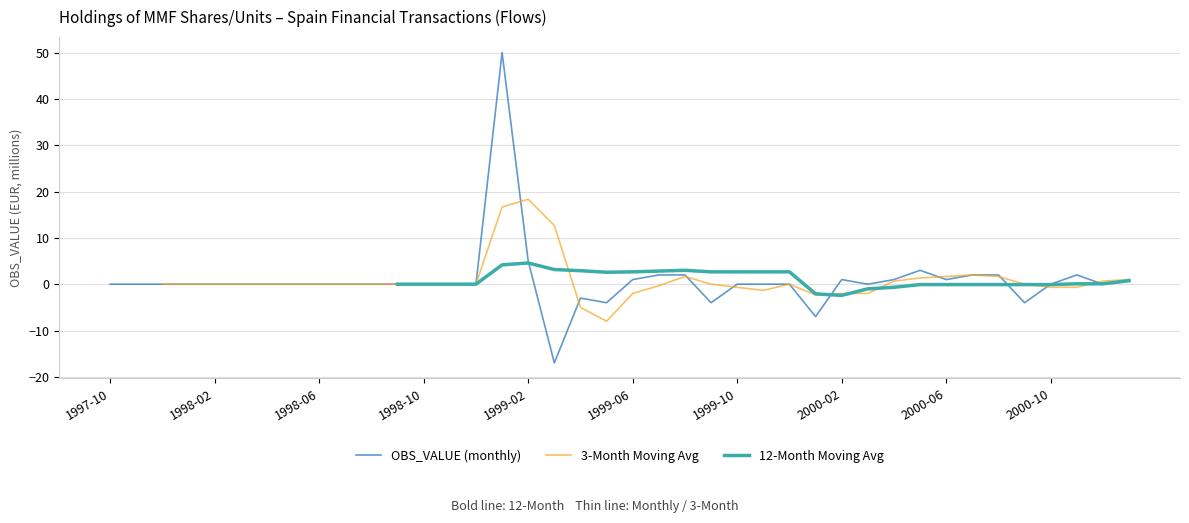

The chart shows a value of 3 at 2000-05. True or false?

True